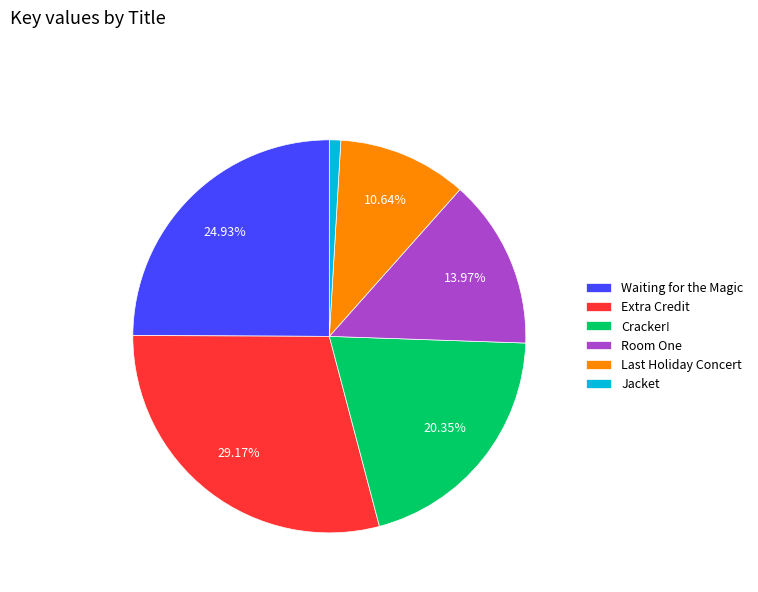

Combined, what portion of the pie is Room One and Cracker!?

34.3%